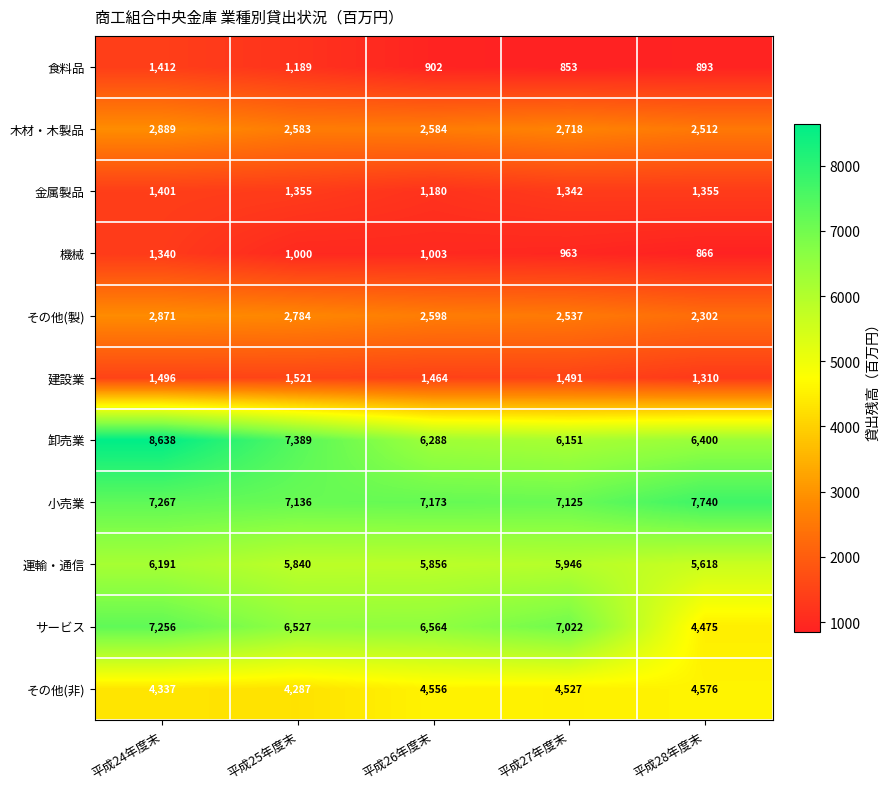

How many values in the 建設業 series are below 1491?

2